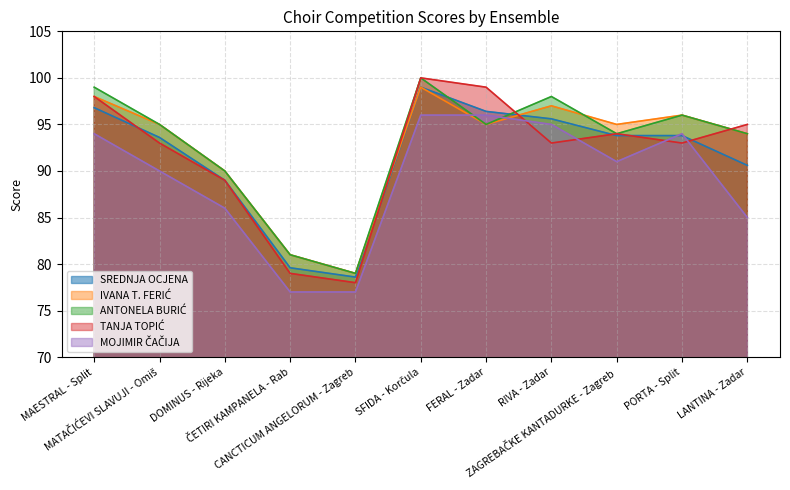

What is the sum of all TANJA TOPIĆ values?

1011.0